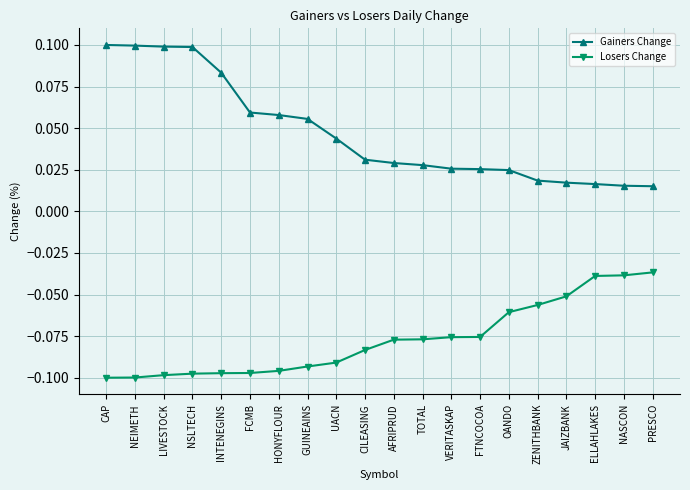

At CILEASING, list the series in order from largest to smallest.

Gainers Change, Losers Change